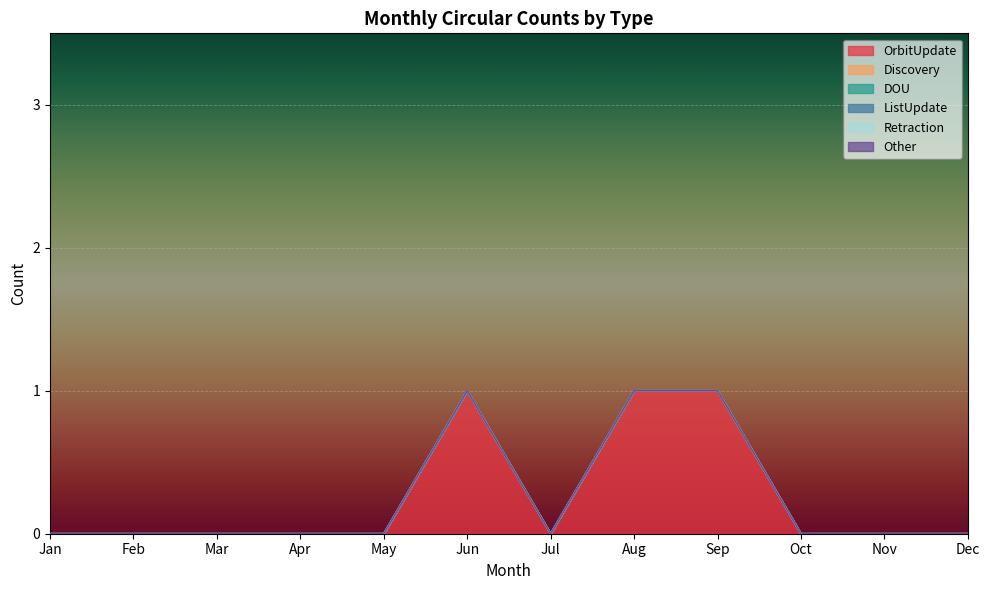

Rank the categories by DOU value from highest to lowest.

Jan, Feb, Mar, Apr, May, Jun, Jul, Aug, Sep, Oct, Nov, Dec